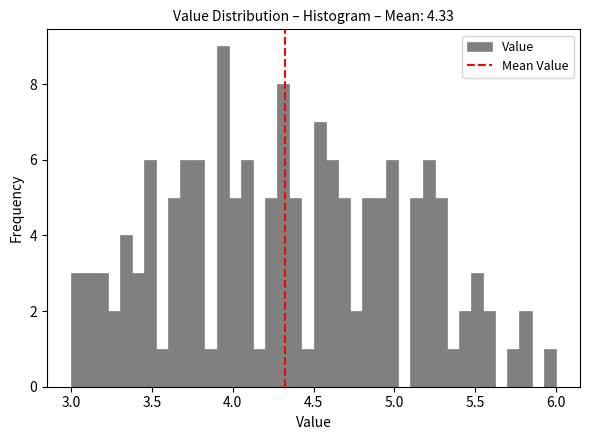

Read against the x-axis, roughly where is the centre of the tallest bar?

3.95